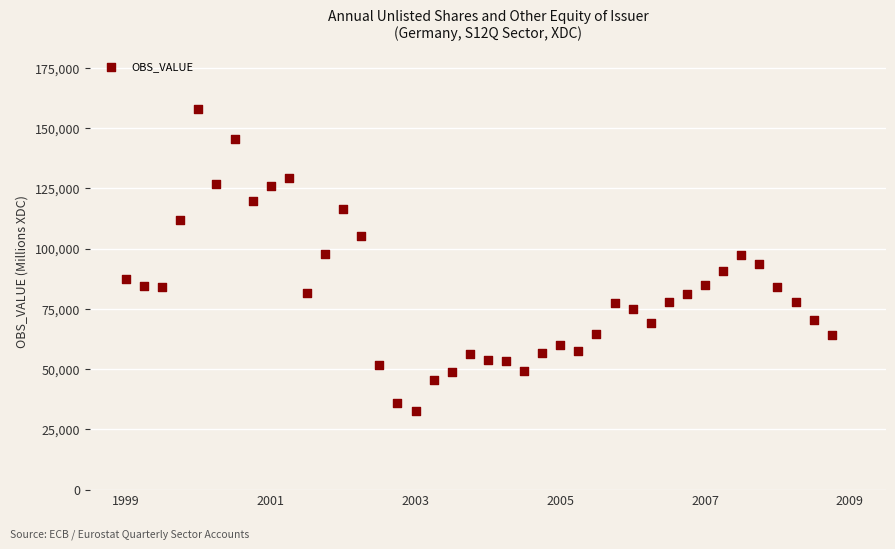

What is the range of Y values (max minus min)?

125225